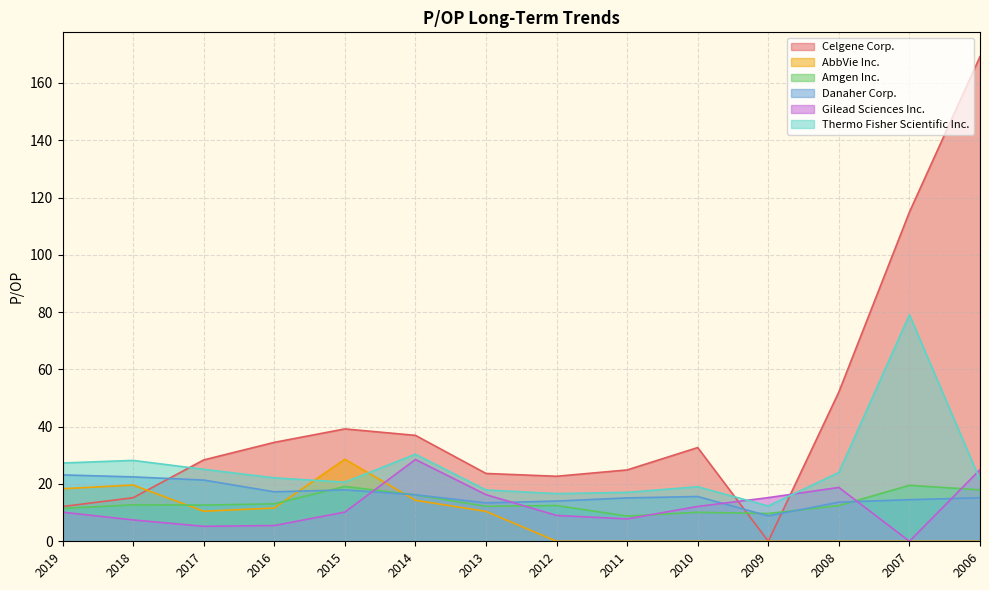

What is the total value across all series at 2009?

46.1